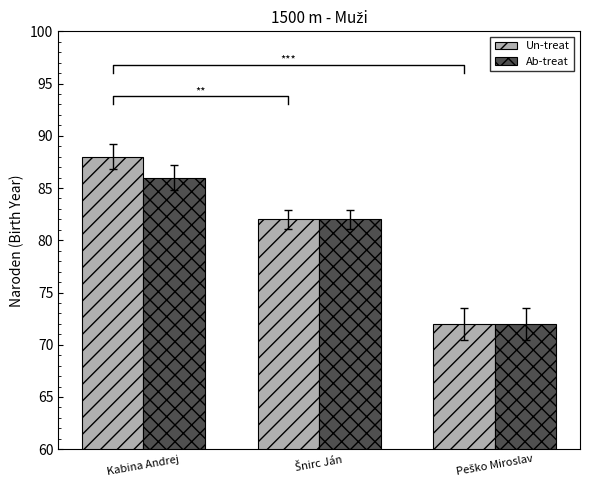

What position from the left is Peško Miroslav?

3